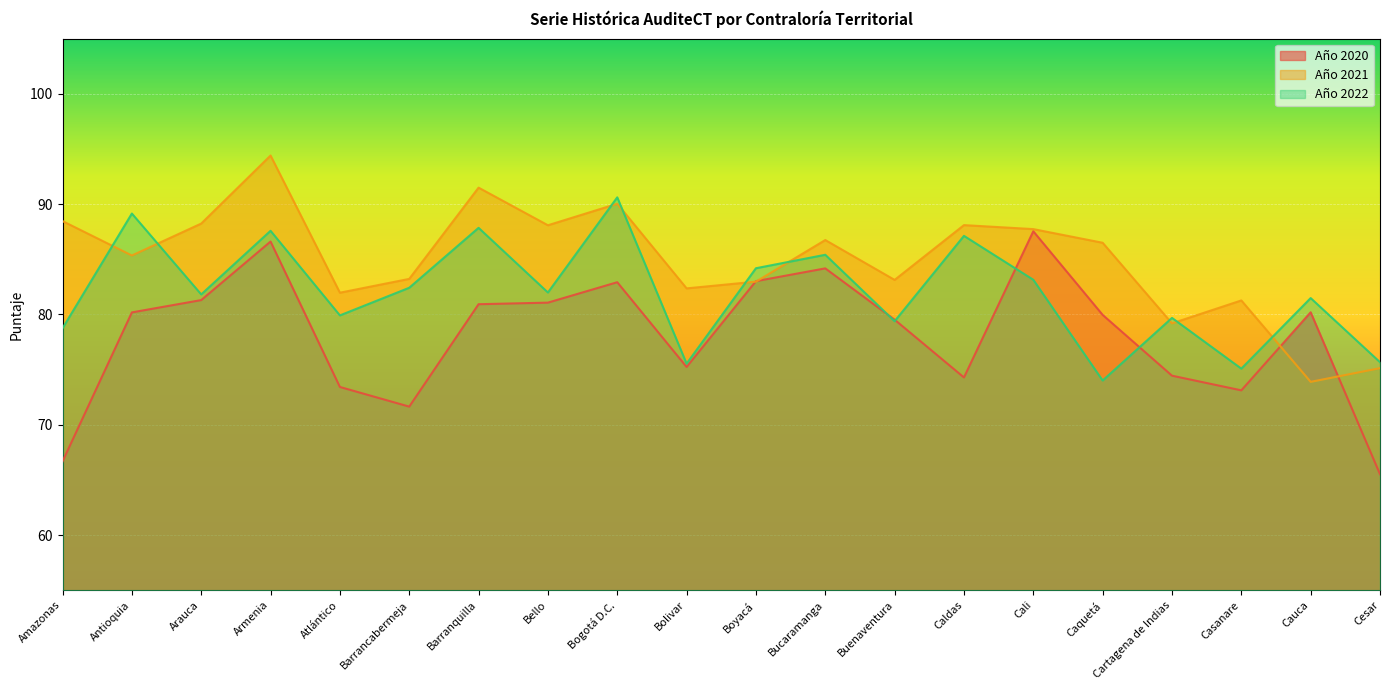

Read the Año 2022 value at Bolivar.

75.5